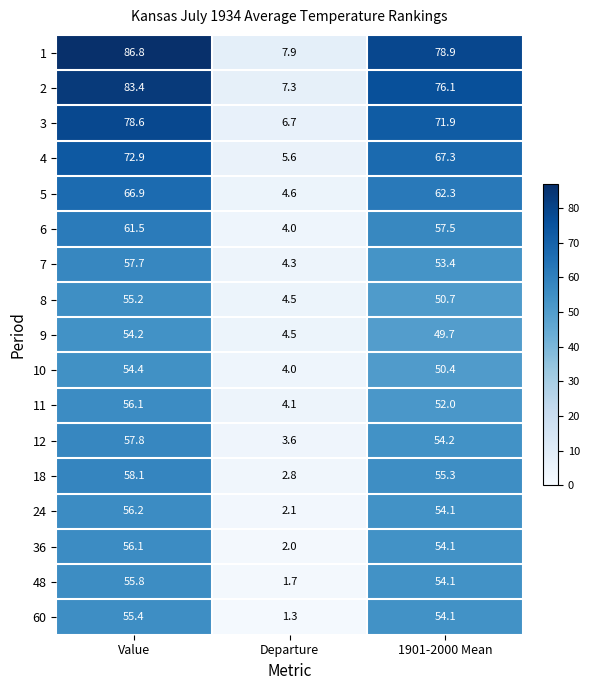

What is the greatest value displayed?

86.8